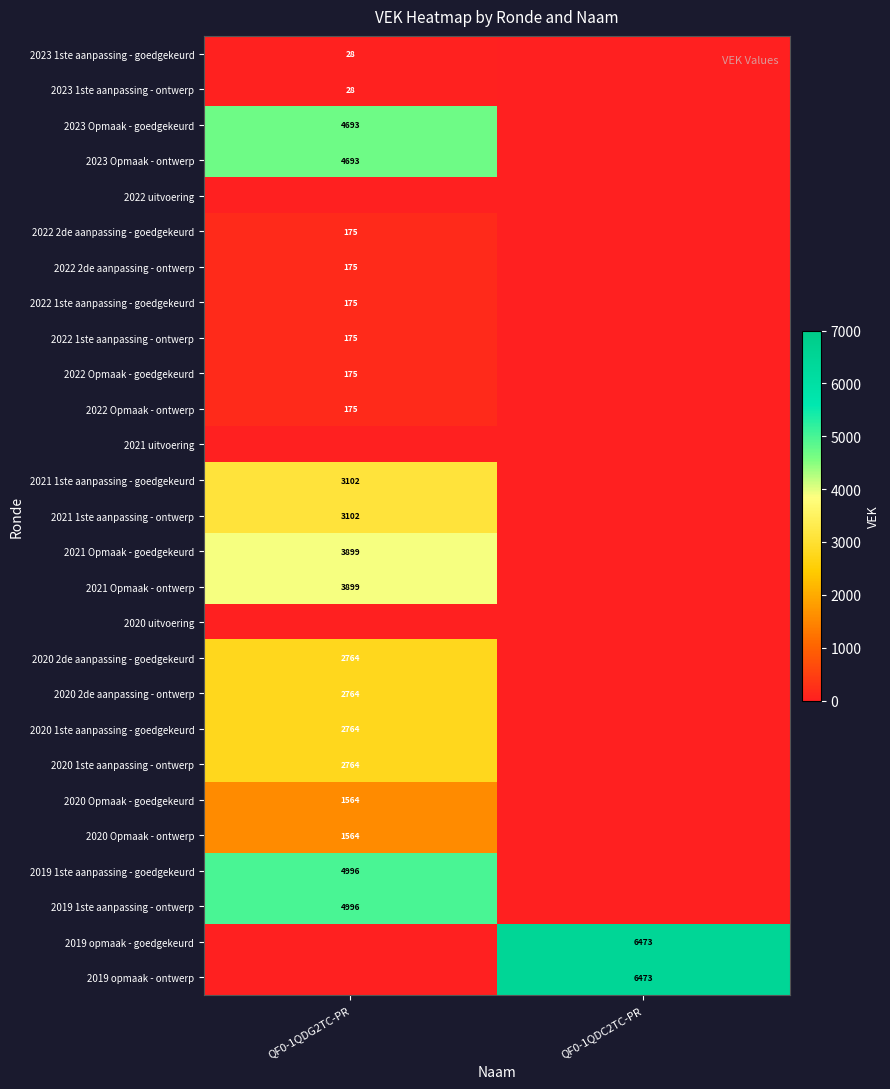

True or false: 2020 Opmaak - ontwerp has a value of 1564 at QF0-1QDG2TC-PR.

True